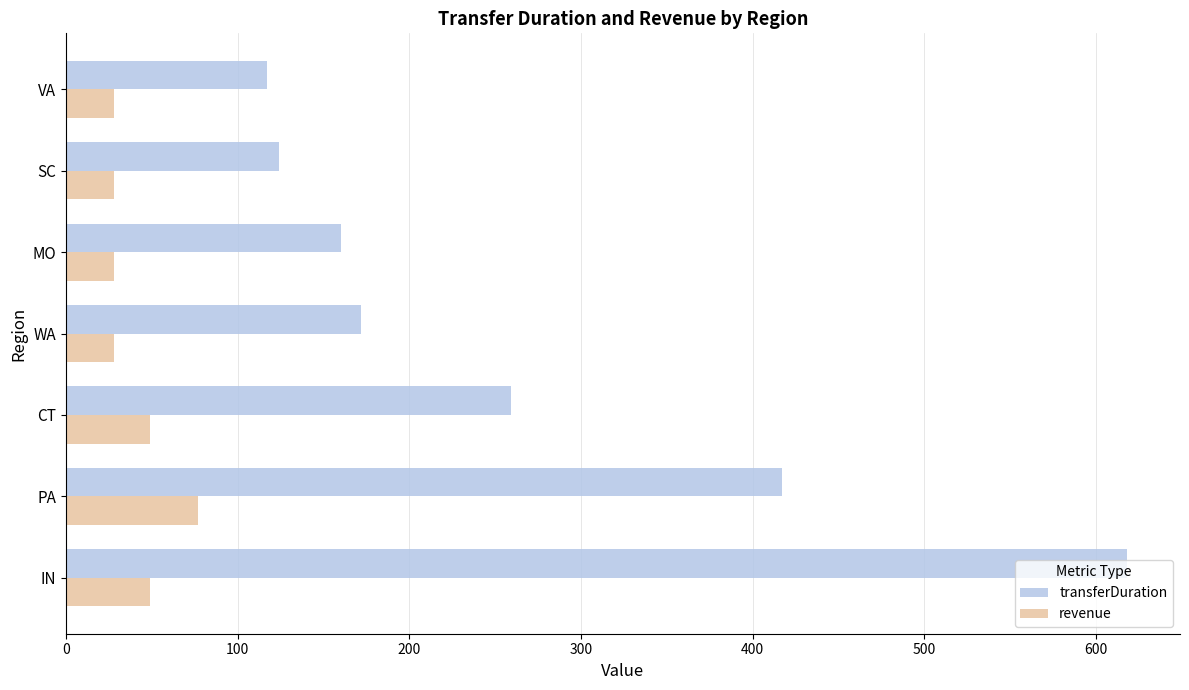

What is the average value of the revenue series?

41